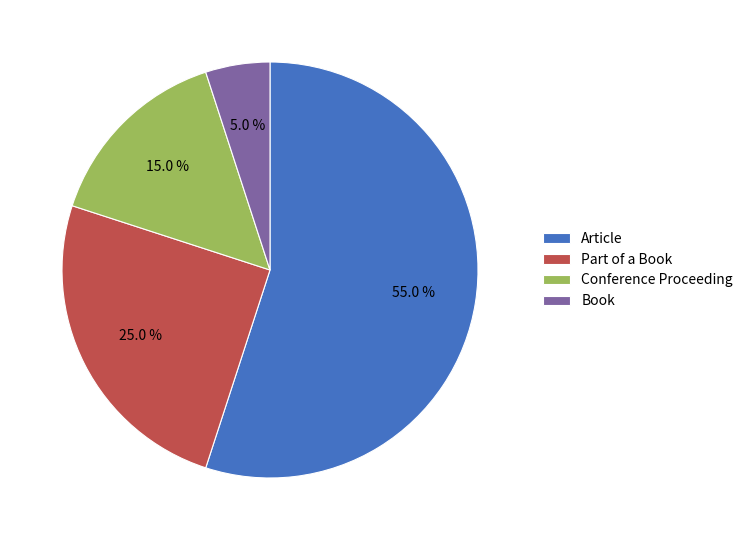

How many slices are in this pie chart?

4